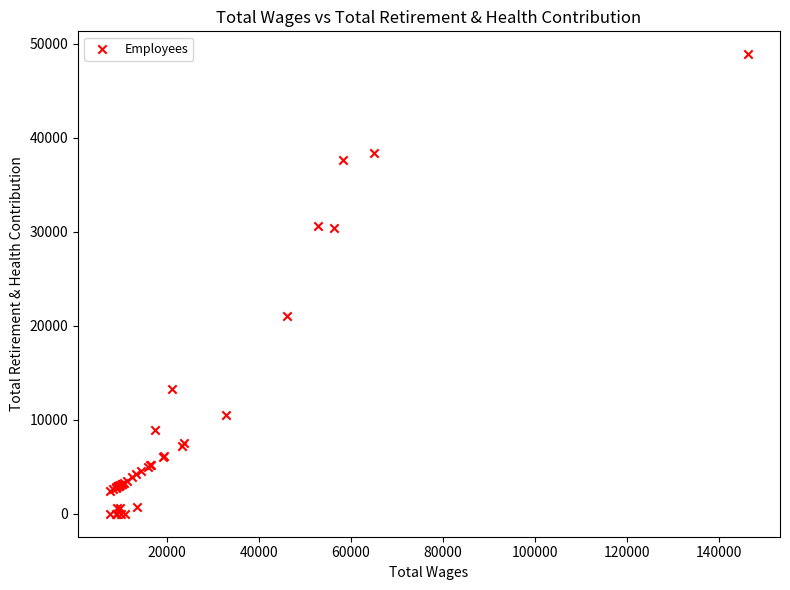

What Y value in the scatter plot is closest to 24448?

21080